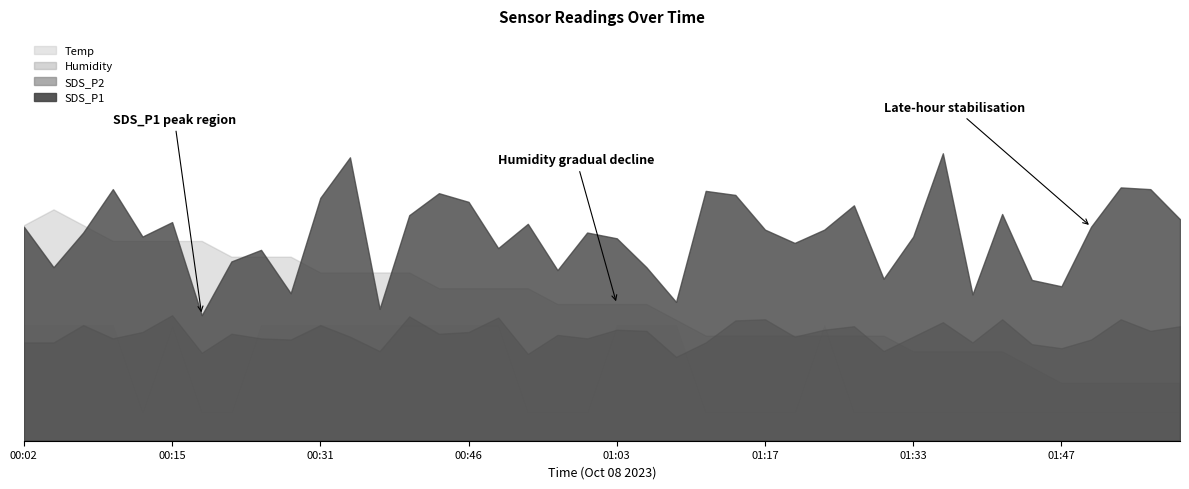

What is the difference between the SDS_P1 values at 01:41 and 01:19?

0.5